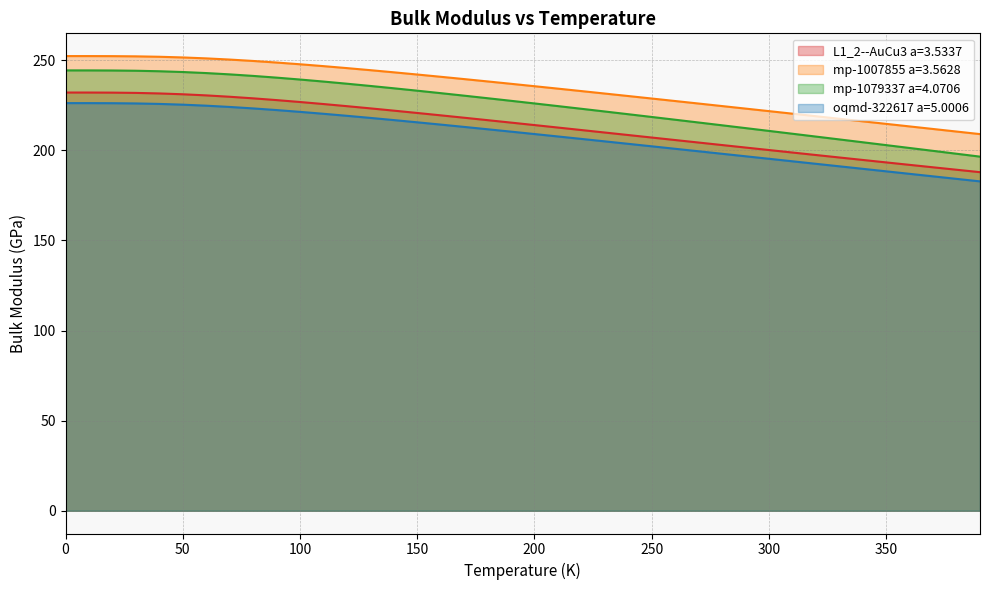

True or false: L1_2--AuCu3 a=3.5337 and oqmd-322617 a=5.0006 intersect in this chart.

False